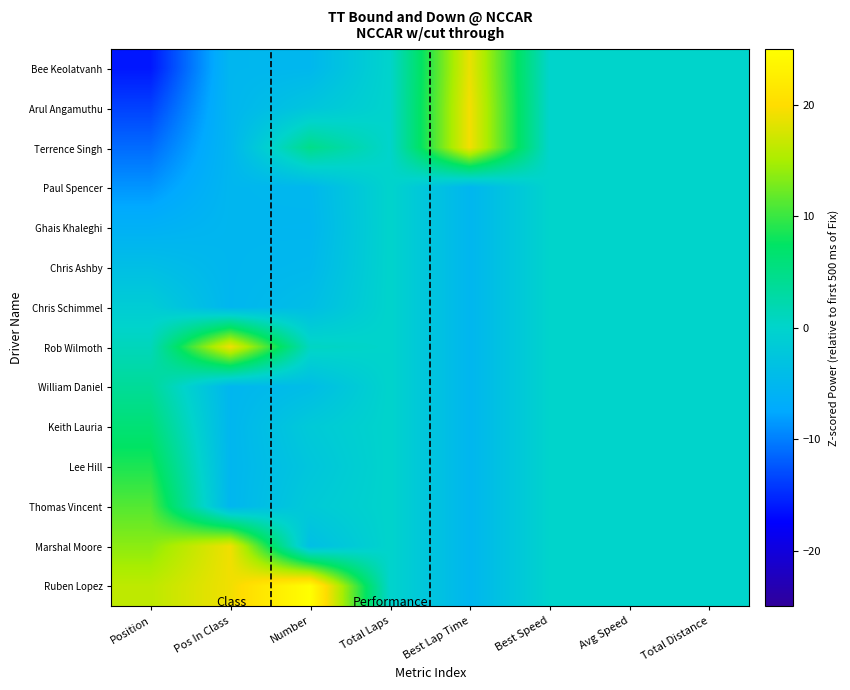

At which category is the sum across all series the highest?

Pos In Class